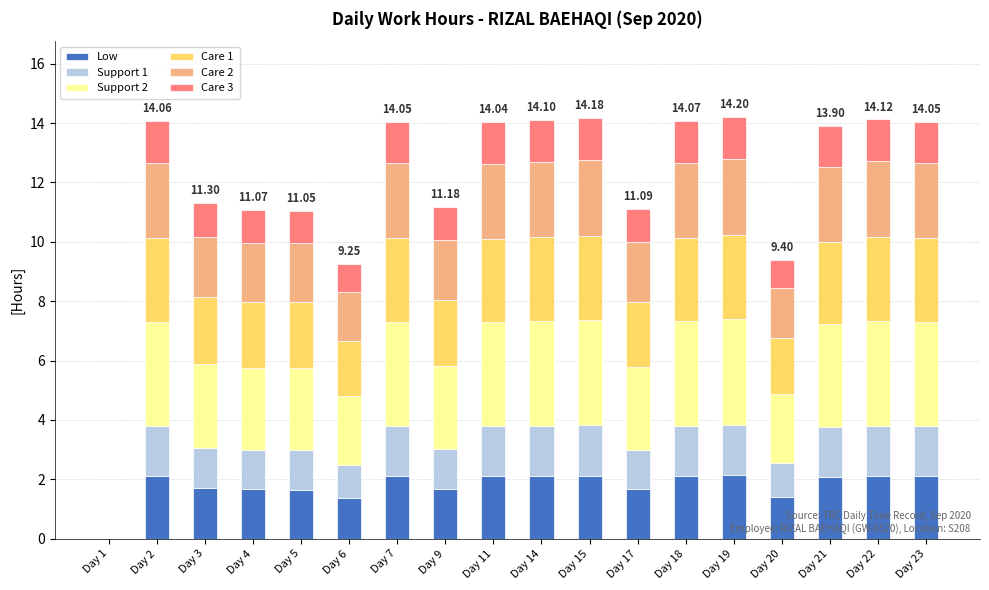

How many data points in Low are above 2?

10